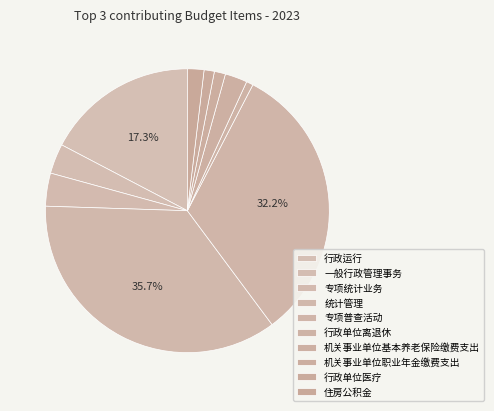

To the nearest percent, what is the difference between the largest and smallest slice percentages?

35%